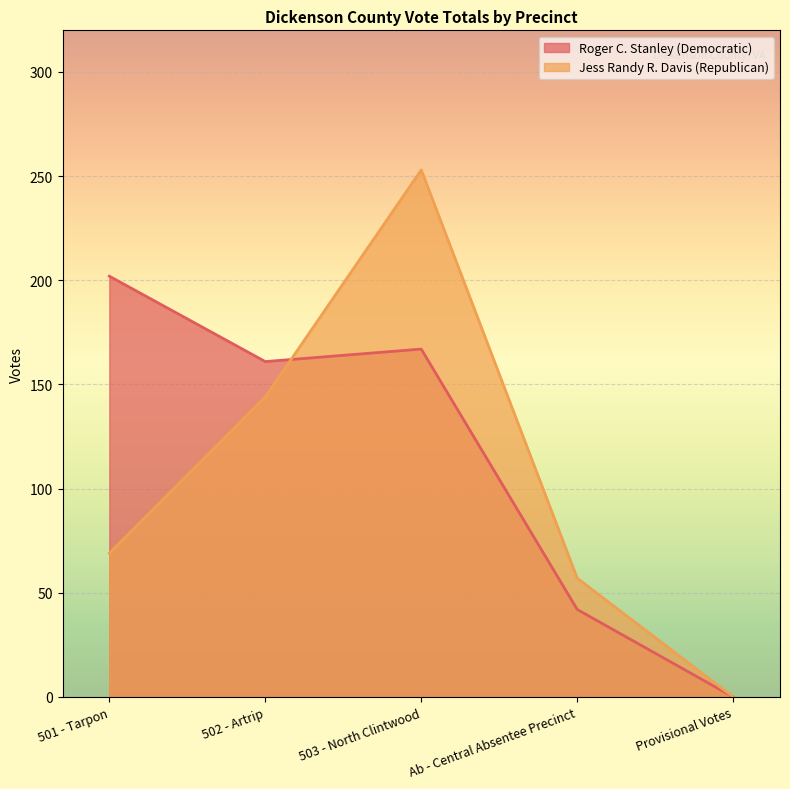

True or false: Jess Randy R. Davis (Republican) and Roger C. Stanley (Democratic) intersect in this chart.

True